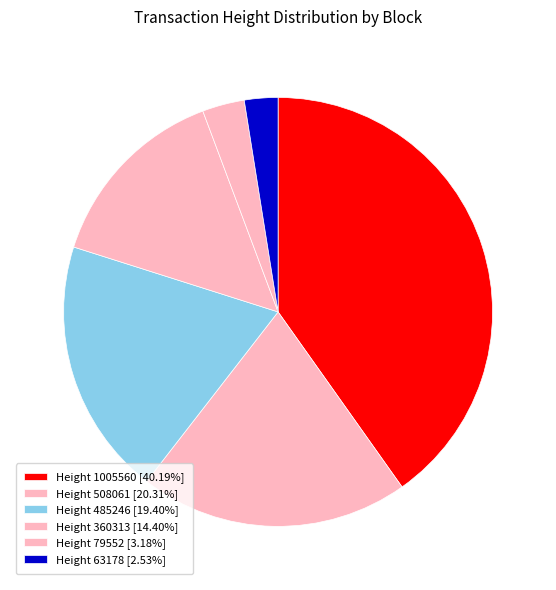

How many segments does this pie chart have?

6